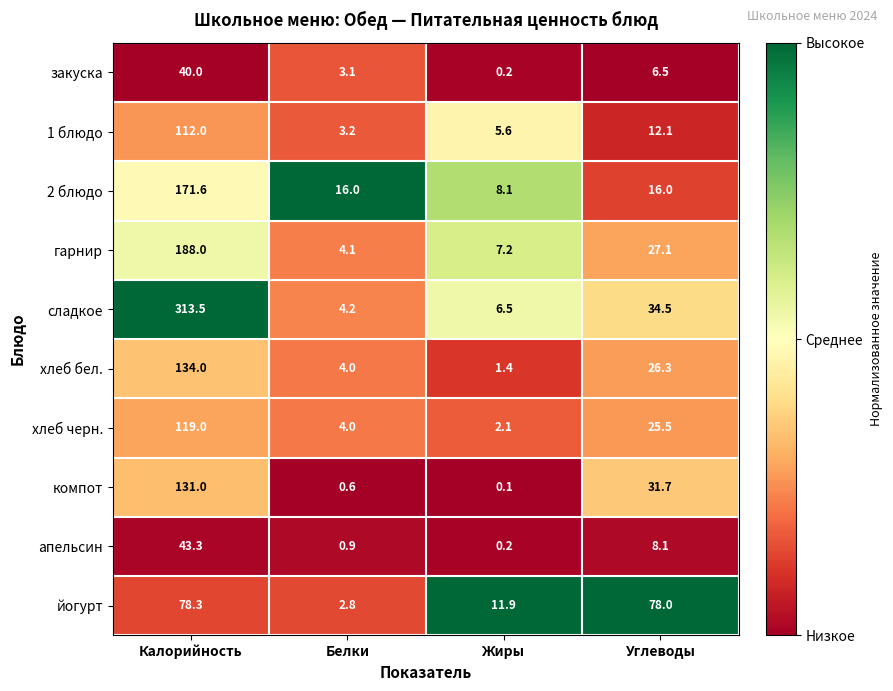

Rank the series at Калорийность from lowest to highest value.

закуска, апельсин, йогурт, 1 блюдо, хлеб черн., компот, хлеб бел., 2 блюдо, гарнир, сладкое